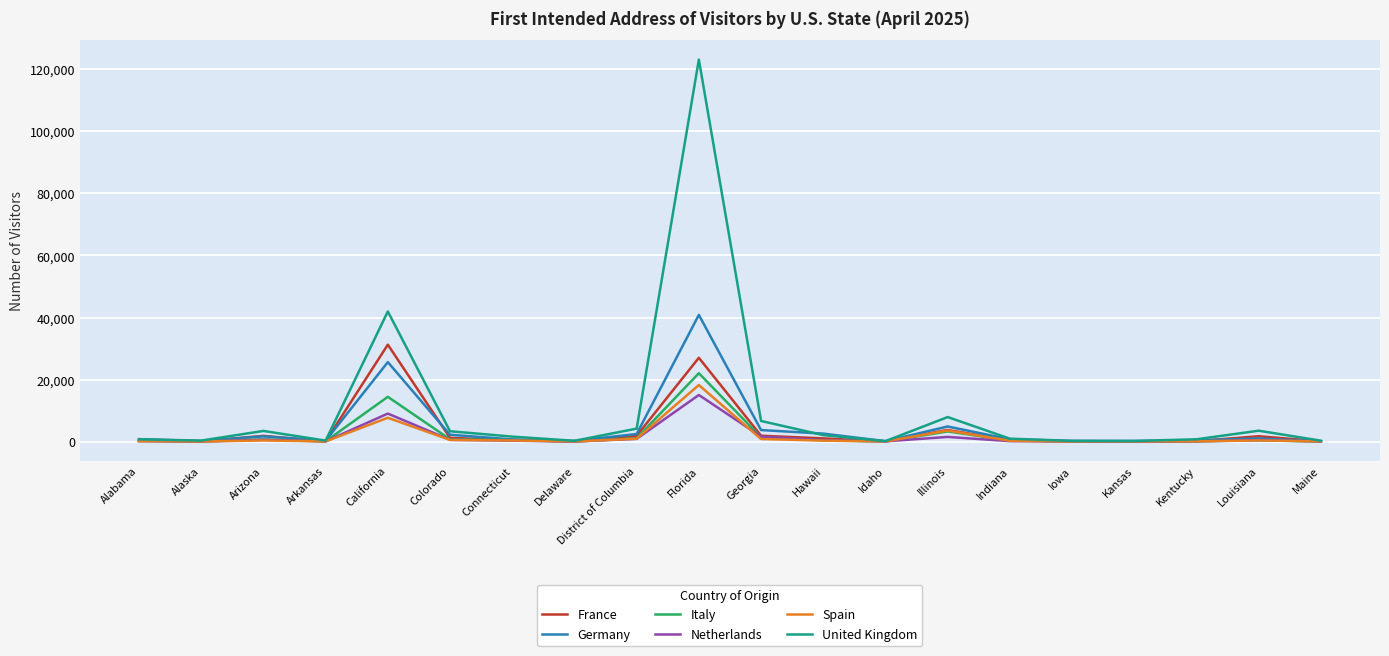

The France series shows 3772 at Illinois. True or false?

True